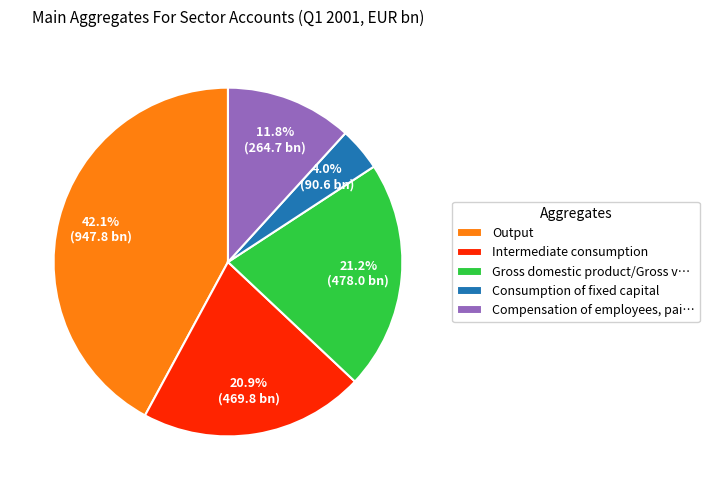

Is there a majority slice in this chart?

No